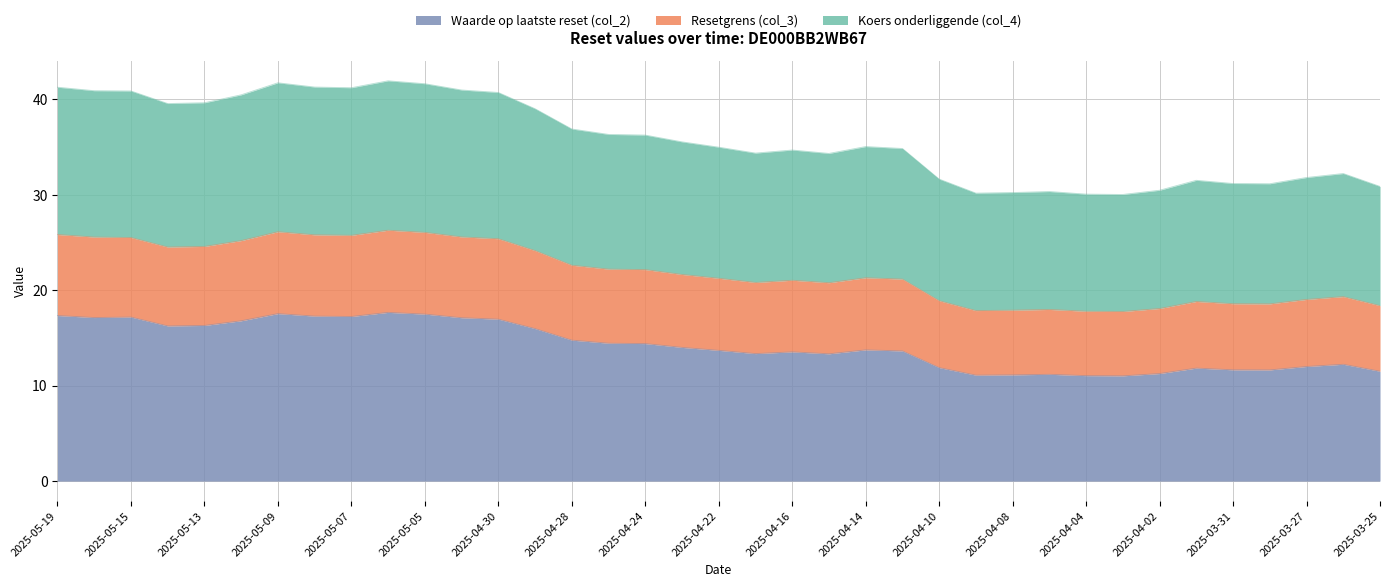

What is the total value across all series at 2025-04-02?

30.5